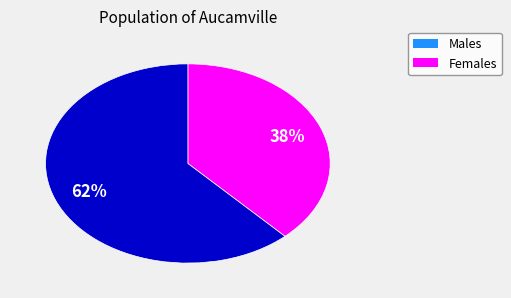

To the nearest percent, what is the average slice percentage?

50%